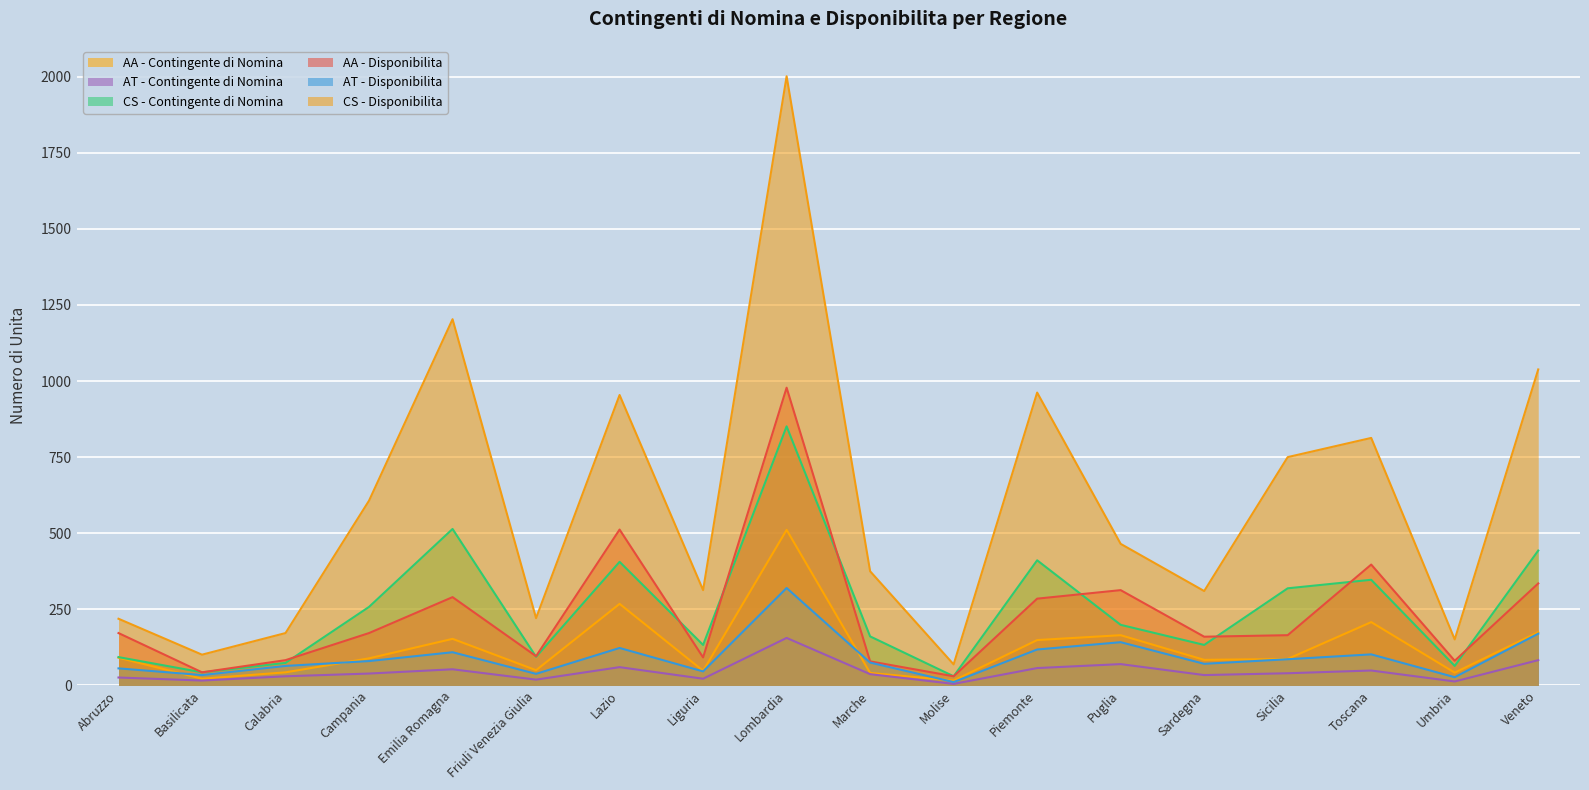

Does the chart display data point markers on the line(s)?

No